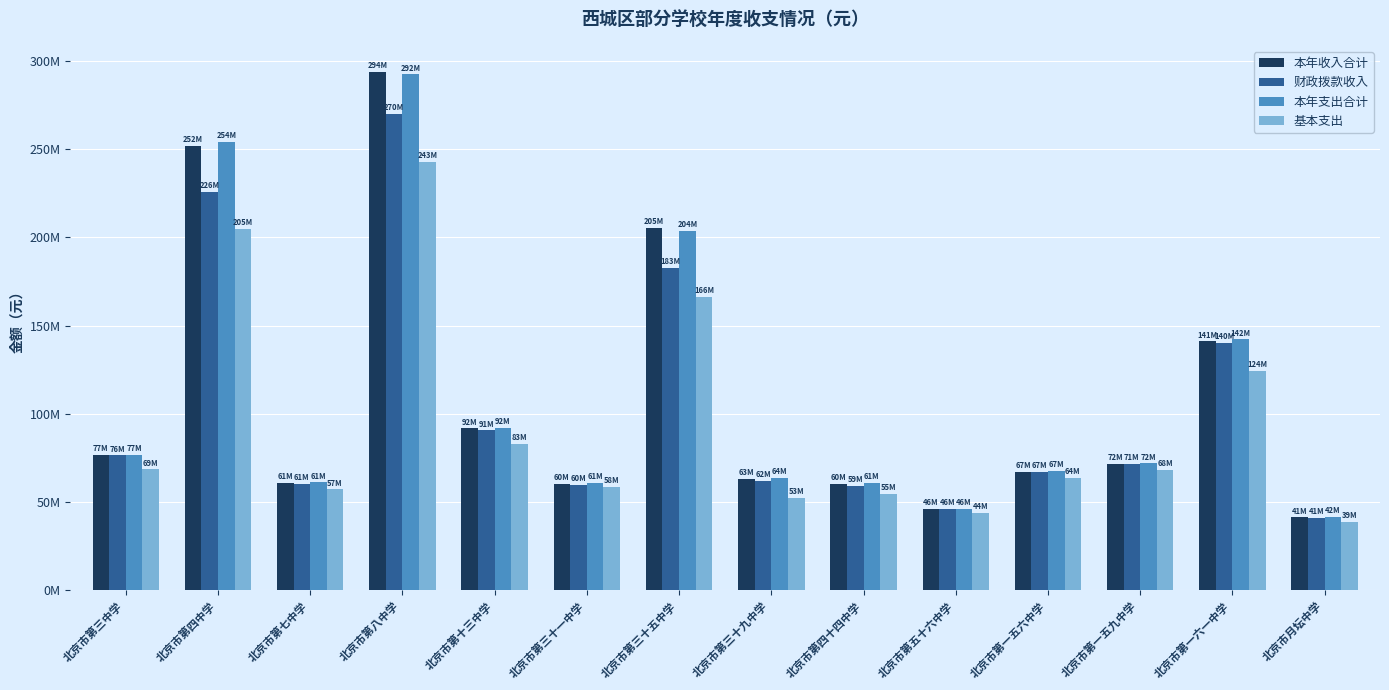

Which label corresponds to the smallest value in the chart?

北京市月坛中学